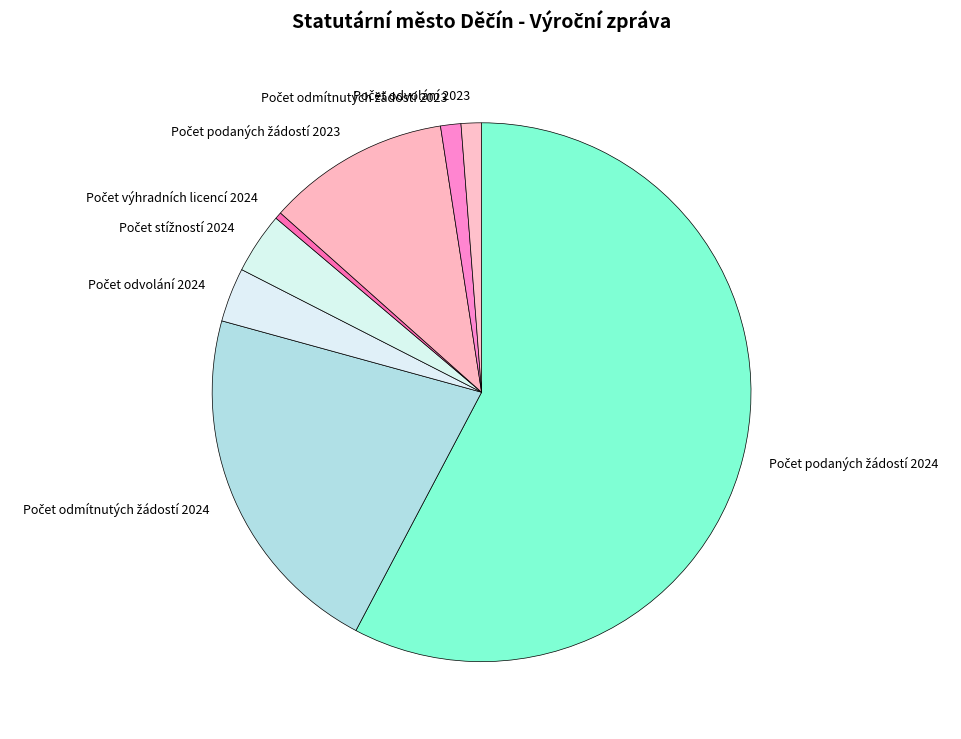

Is there any slice that represents more than half of the pie?

Yes